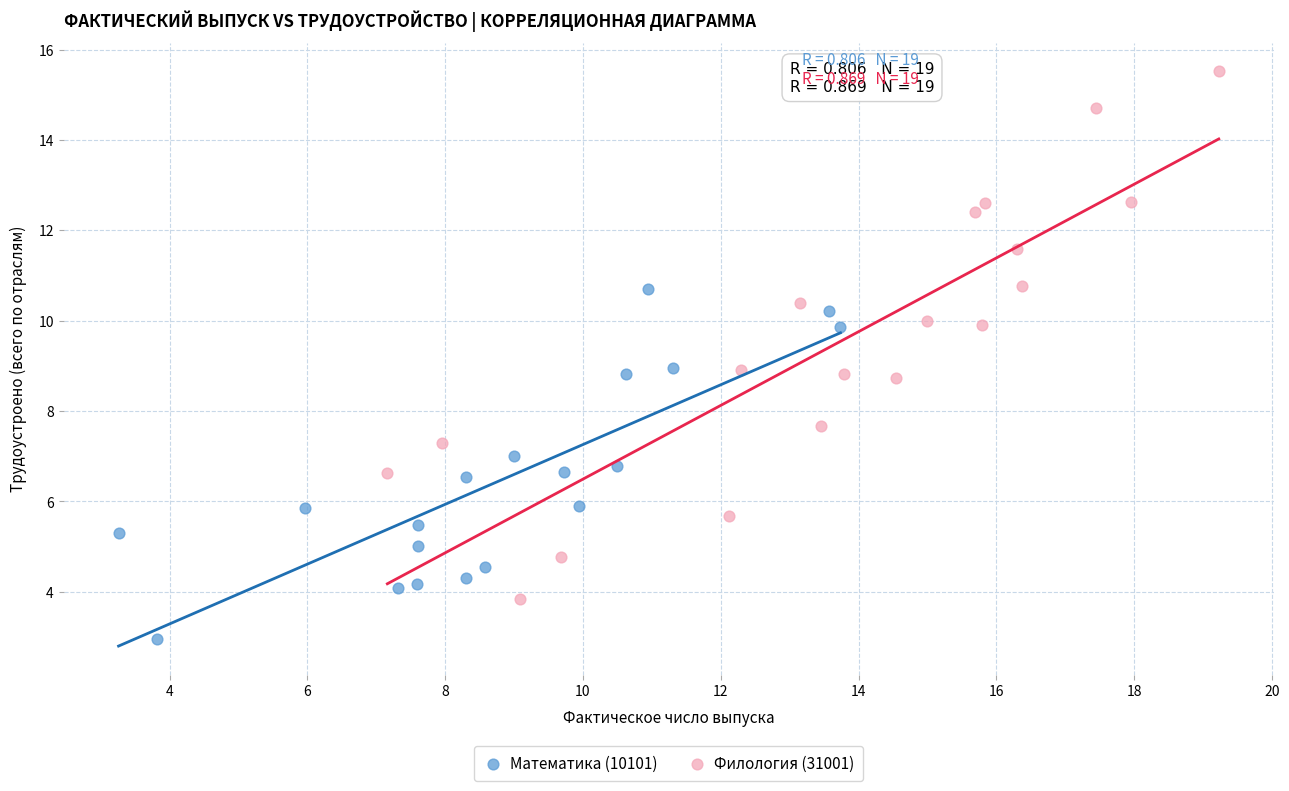

Which series contains the highest Y value?

Филология (31001)